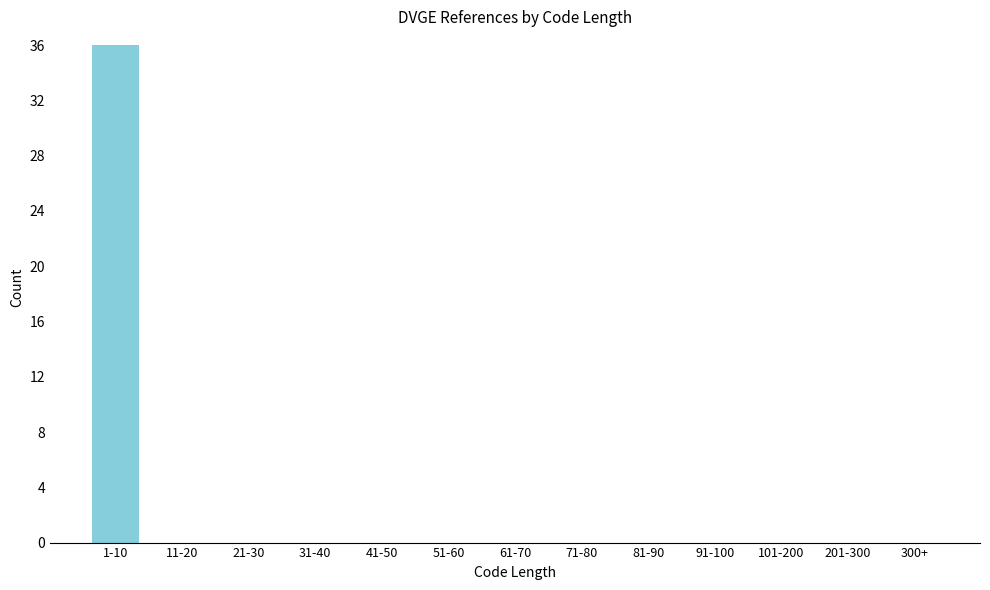

Reading left to right, extract all data points from this chart.

1-10=36	11-20=0	21-30=0	31-40=0	41-50=0	51-60=0	61-70=0	71-80=0	81-90=0	91-100=0	101-200=0	201-300=0	300+=0